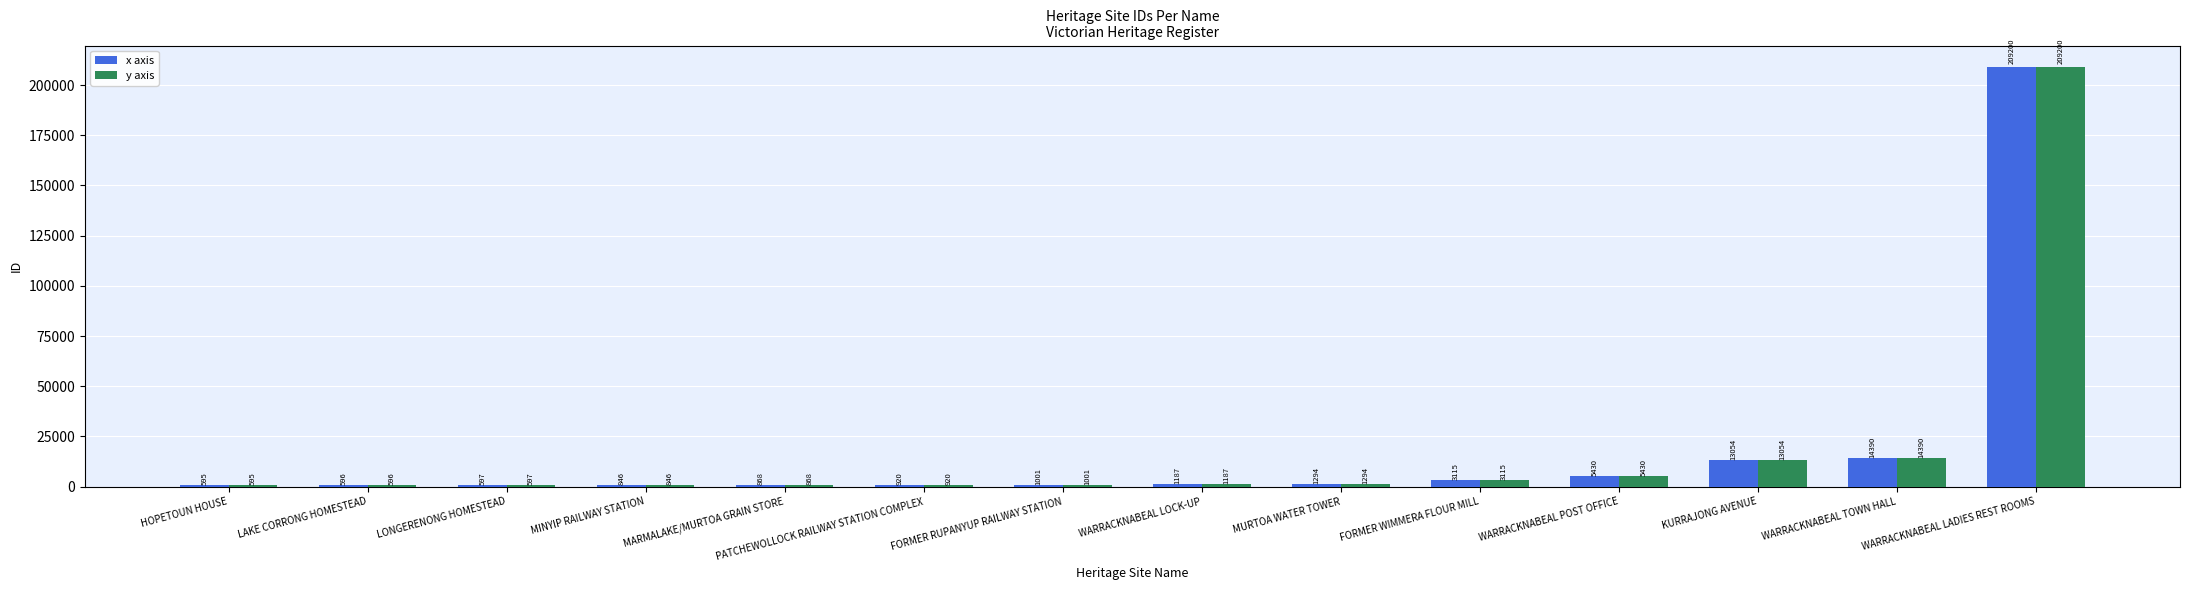

Read the x axis value at KURRAJONG AVENUE.

13054